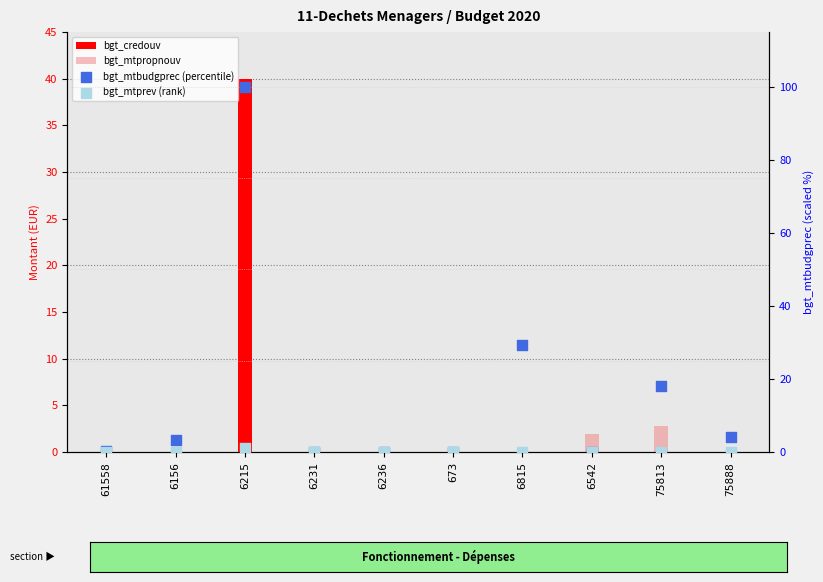

Which series reaches the minimum Y coordinate?

bgt_credouv